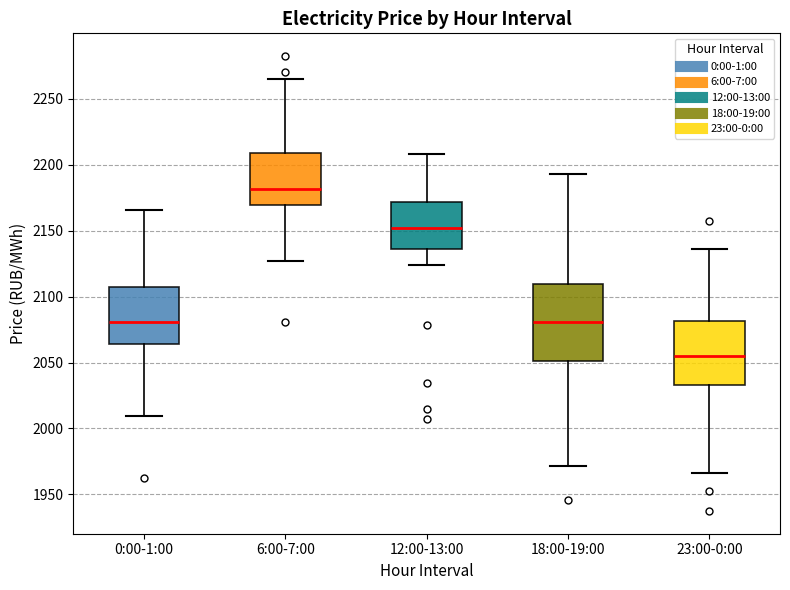

Reading left to right, read every box against the y-axis: the position of its median line, the range the box covers, and the ends of its whiskers. The values are not printed on the chart, so give them approximately, as read against the axis.

0:00-1:00: median 2080, box 2065 to 2105, whiskers 2010 to 2165
6:00-7:00: median 2180, box 2170 to 2210, whiskers 2125 to 2265
12:00-13:00: median 2150, box 2135 to 2170, whiskers 2125 to 2210
18:00-19:00: median 2080, box 2050 to 2110, whiskers 1970 to 2195
23:00-0:00: median 2055, box 2035 to 2080, whiskers 1965 to 2135